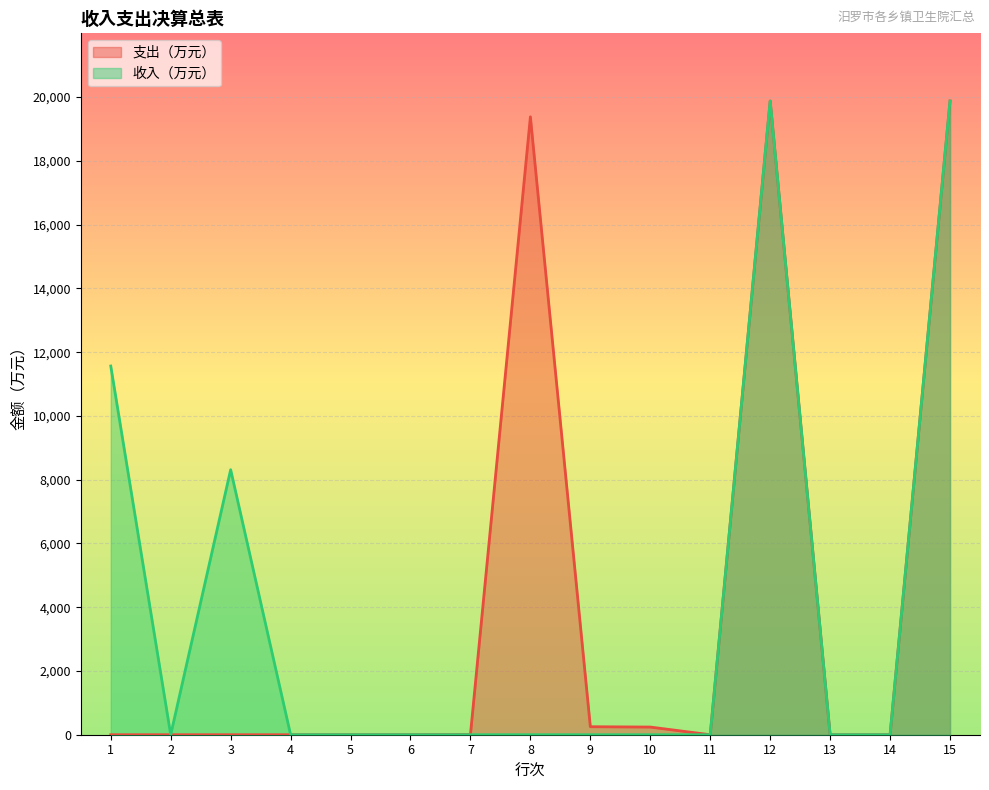

The value of 收入（万元） at 11 is 0.0. True or false?

True